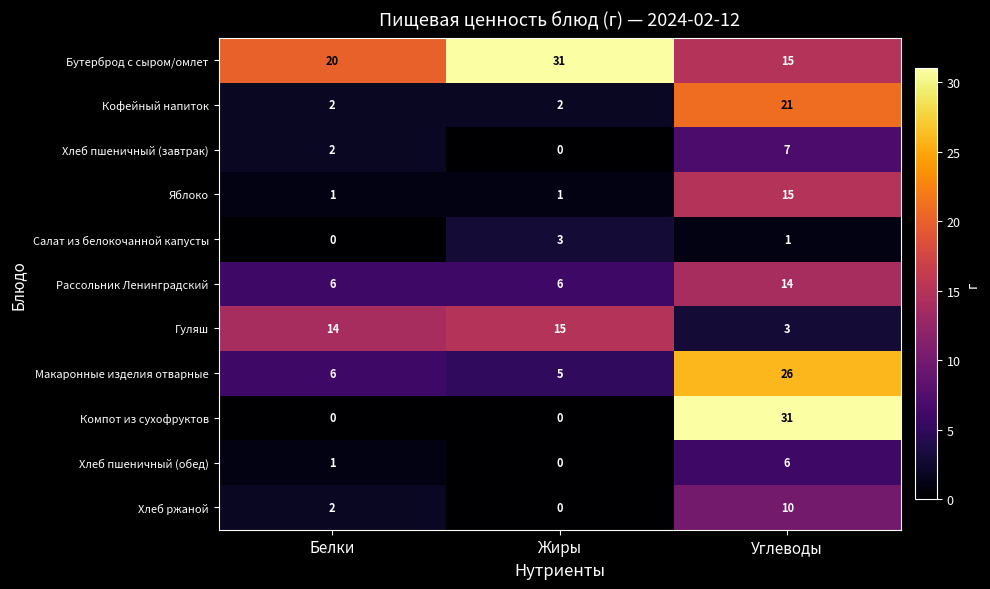

Which series has the widest spread of values?

Компот из сухофруктов